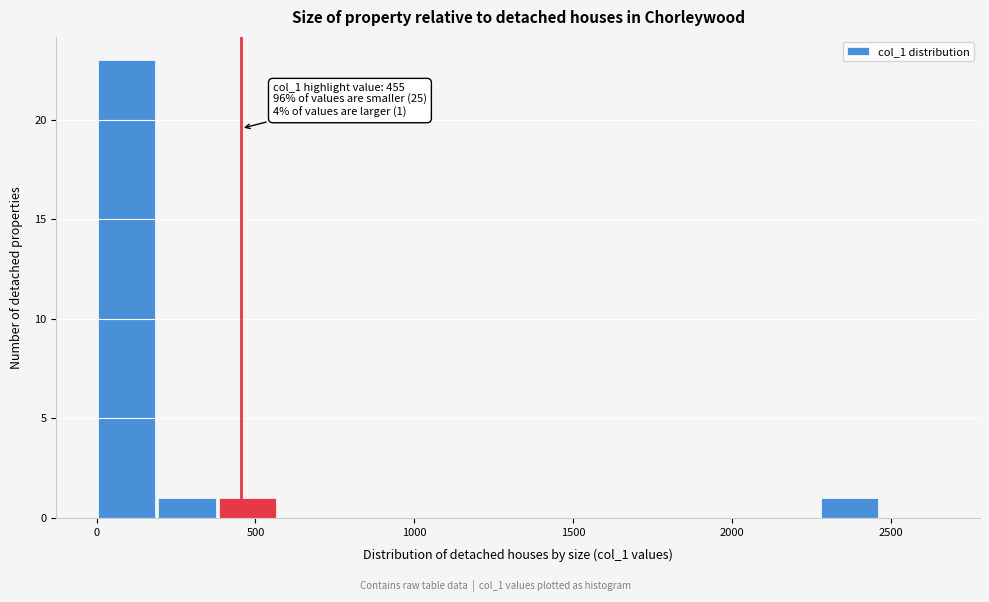

Read against the x-axis, roughly where is the centre of the tallest bar?

100